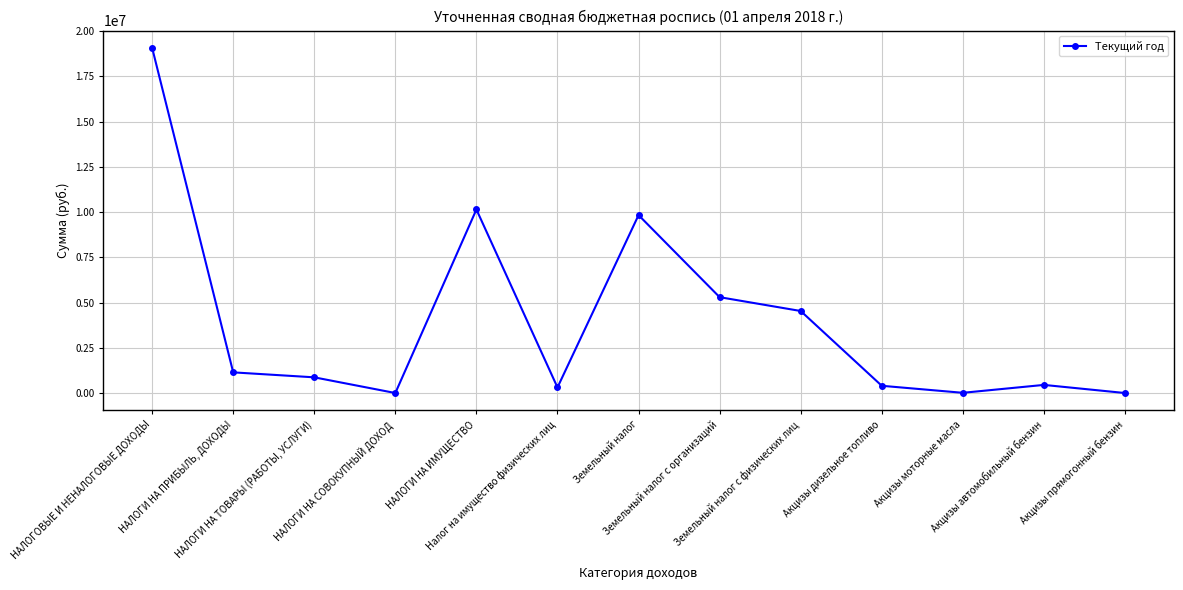

What is the maximum value shown in the chart?

19083700